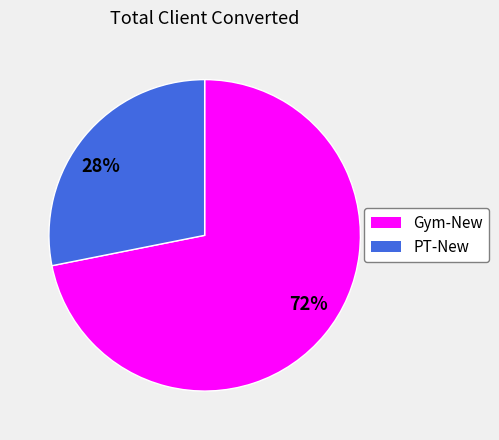

What percentage is the PT-New slice, to the nearest percent?

28%